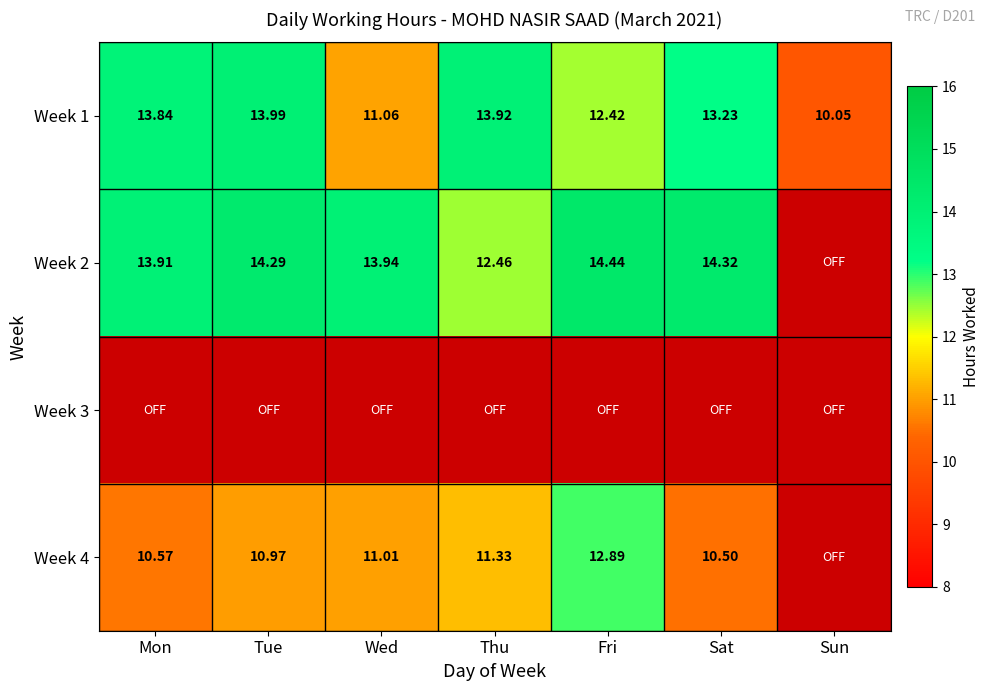

Where is Week 1 nearest to the value 12?

Fri